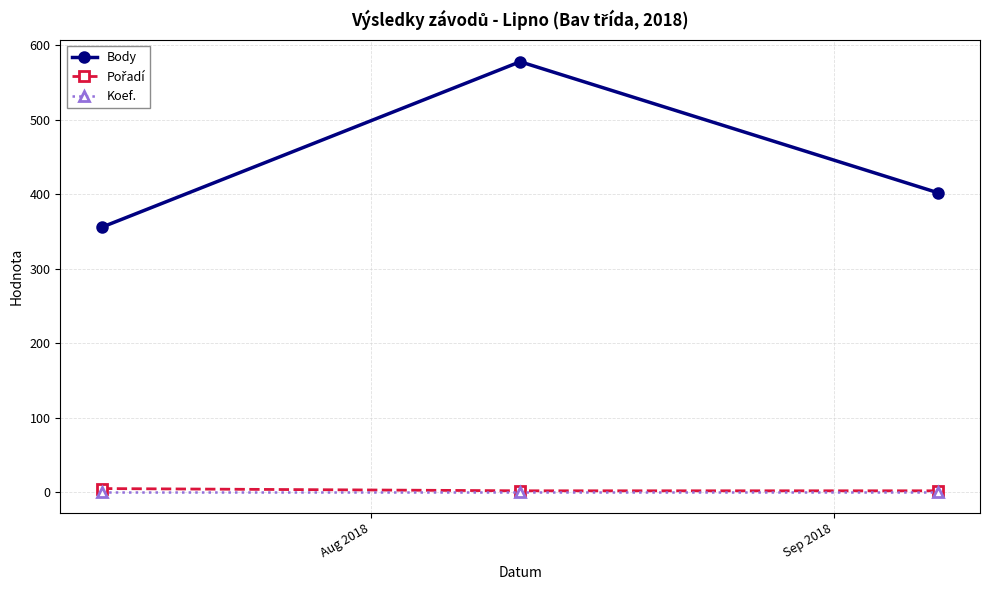

What is the maximum value shown in the chart?

578